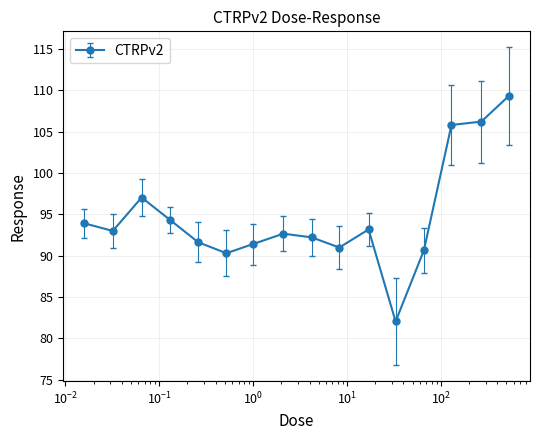

What is the greatest value displayed?

109.3